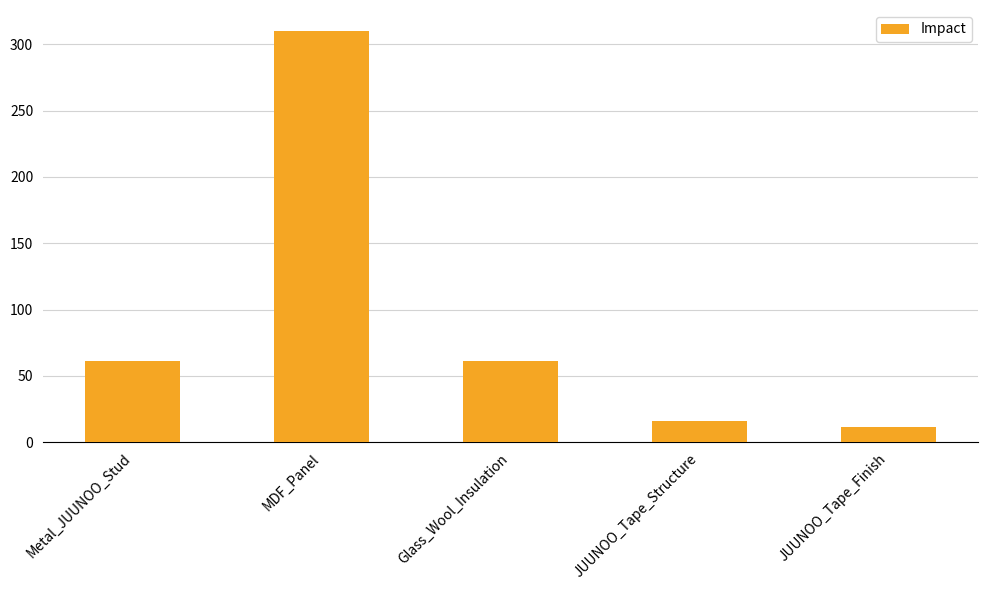

Where is the data nearest to the value 160?

Metal_JUUNOO_Stud